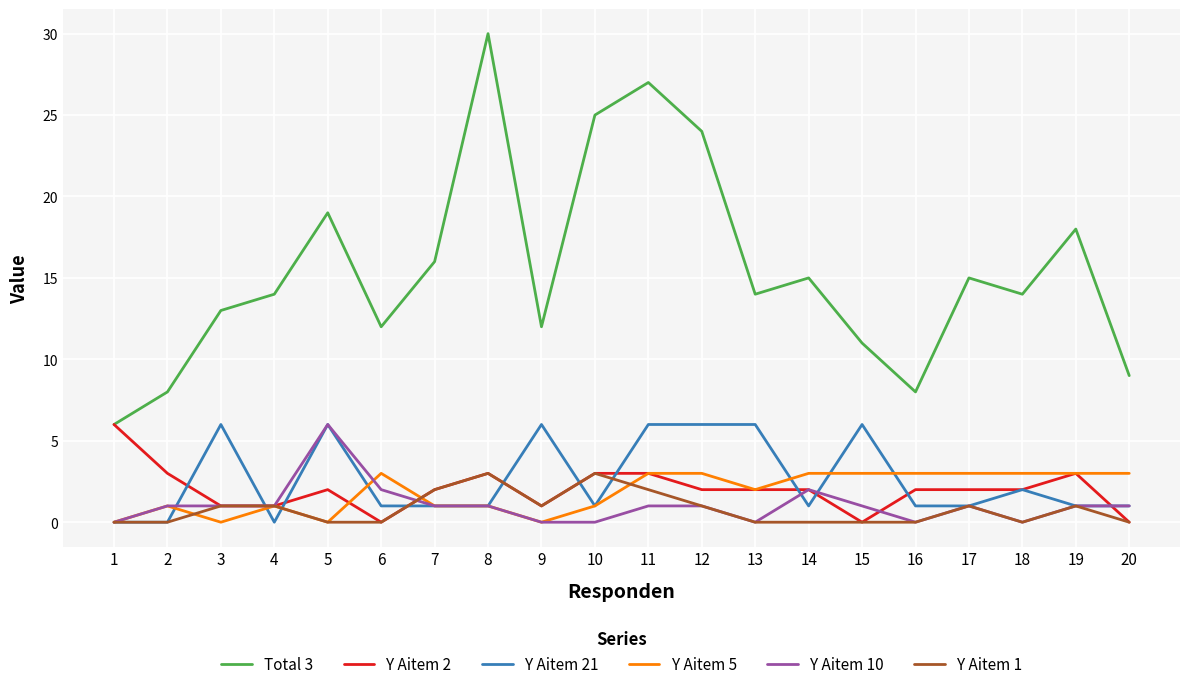

What is the spread (max minus min) of values at 7?

15